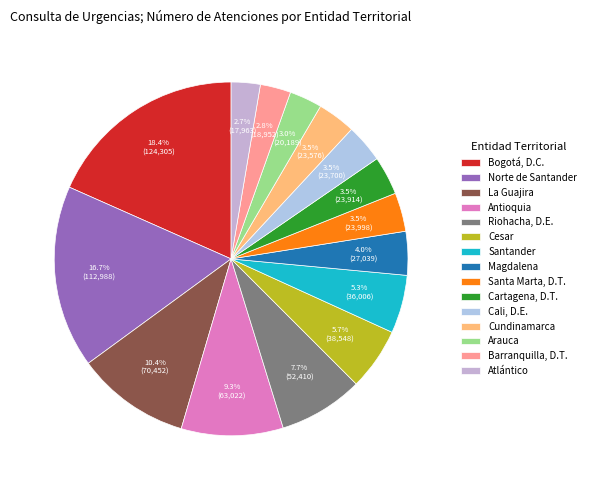

Is Cali, D.E. the majority of the pie?

No